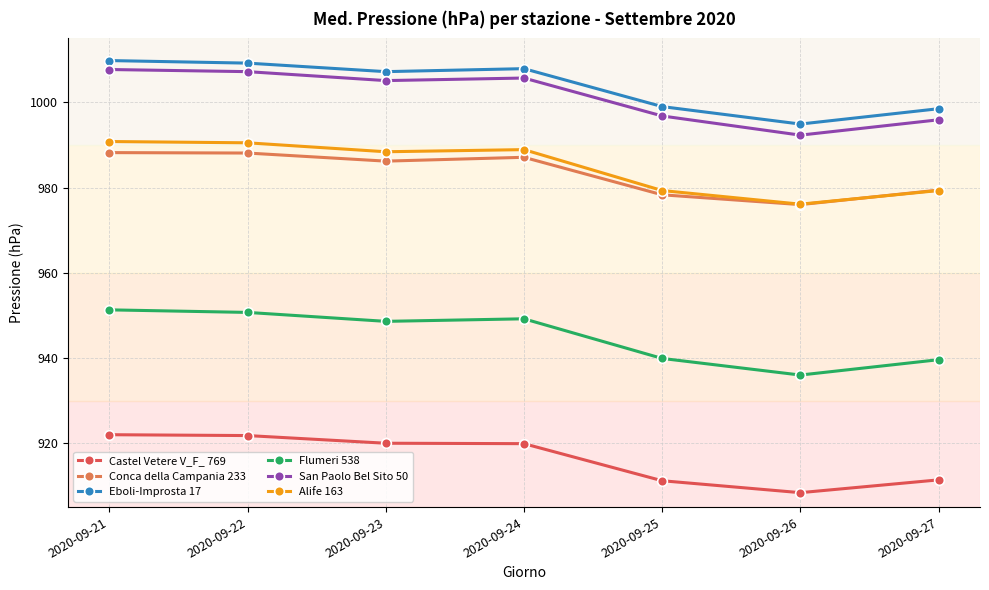

What is the value of the Conca della Campania 233 point at the 3rd from the left?

986.2